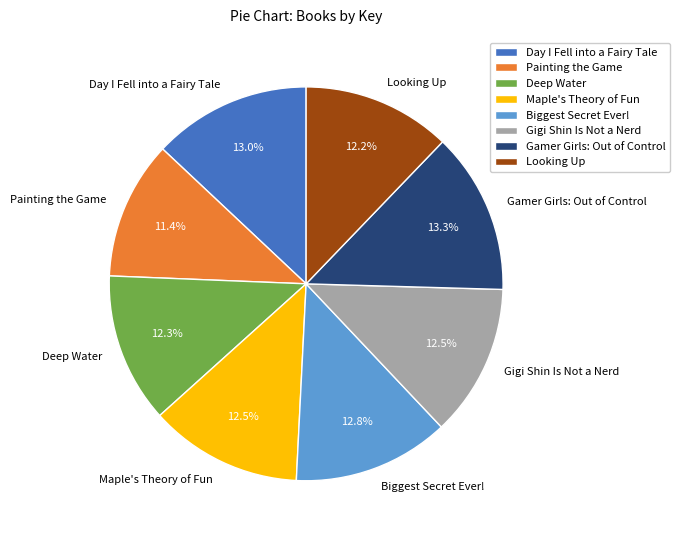

What is the ratio of the value at Biggest Secret Ever! to the value at Painting the Game?

1.1